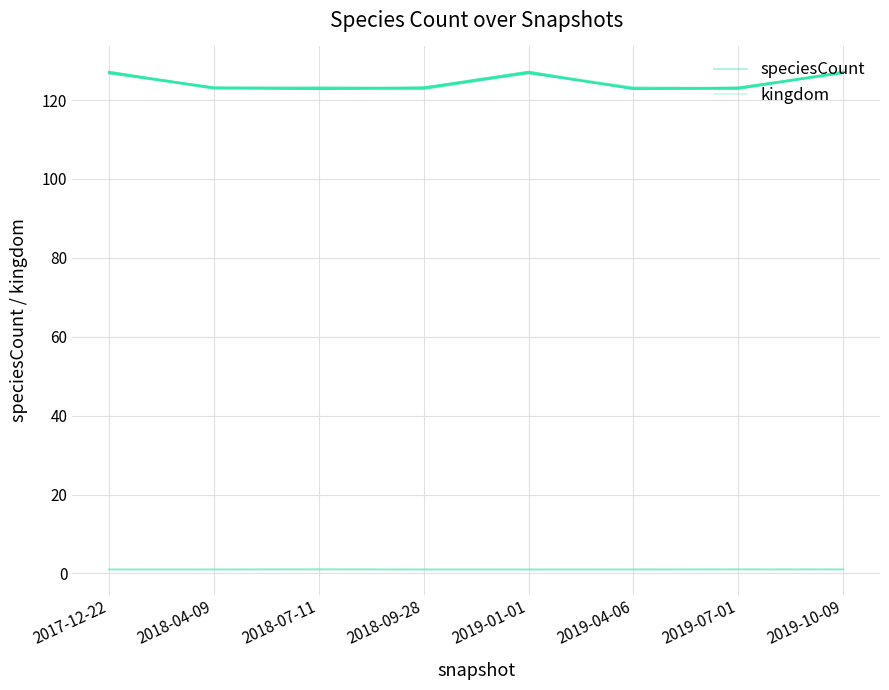

List the series in order of their overall mean, highest first.

speciesCount, kingdom